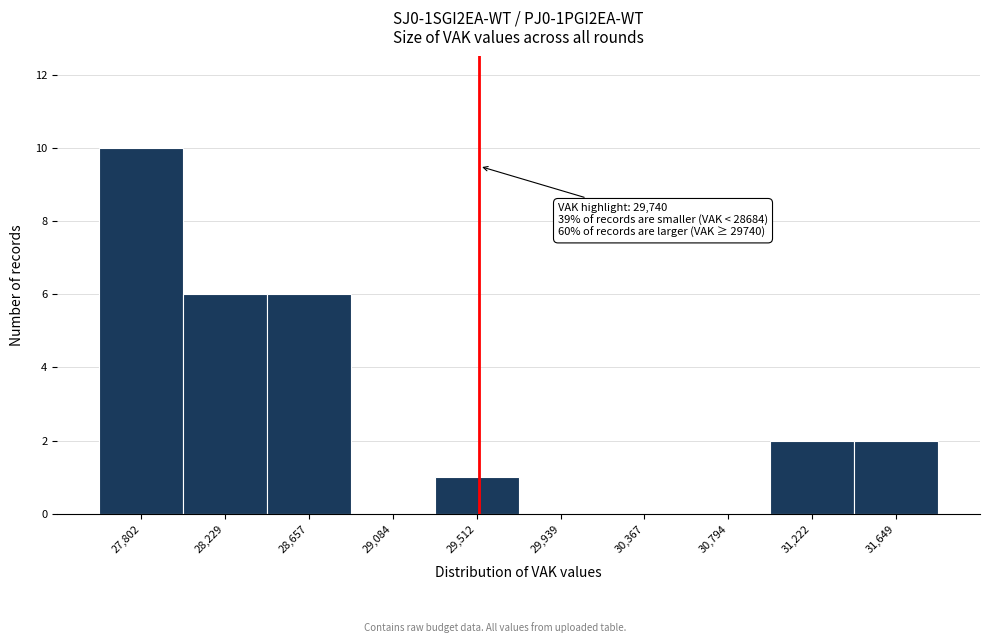

Reading right to left, list all the values displayed in this chart.

31,649=2	31,222=2	30,794=0	30,367=0	29,939=0	29,512=1	29,084=0	28,657=6	28,229=6	27,802=10